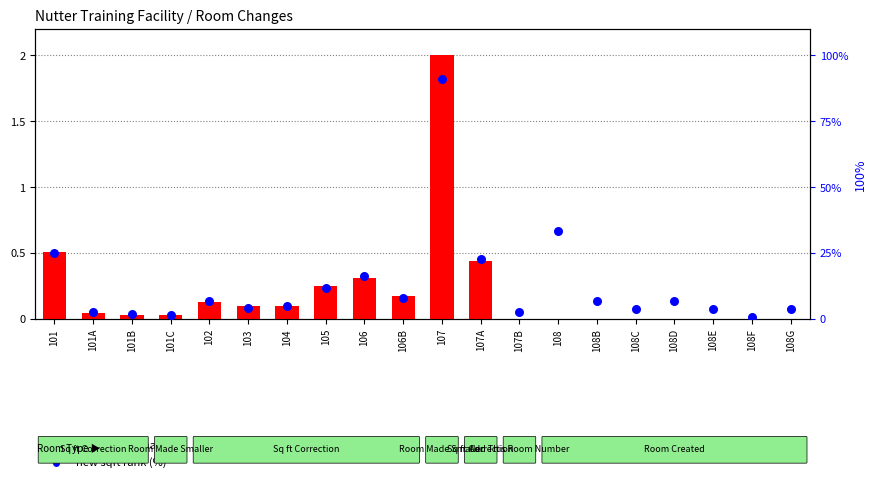

At how many categories does at least one series exceed 79?

1